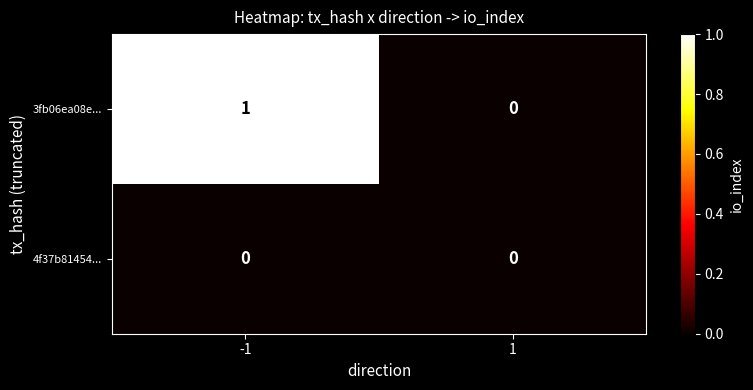

True or false: 4f37b81454... has a value of 0 at 1.

True